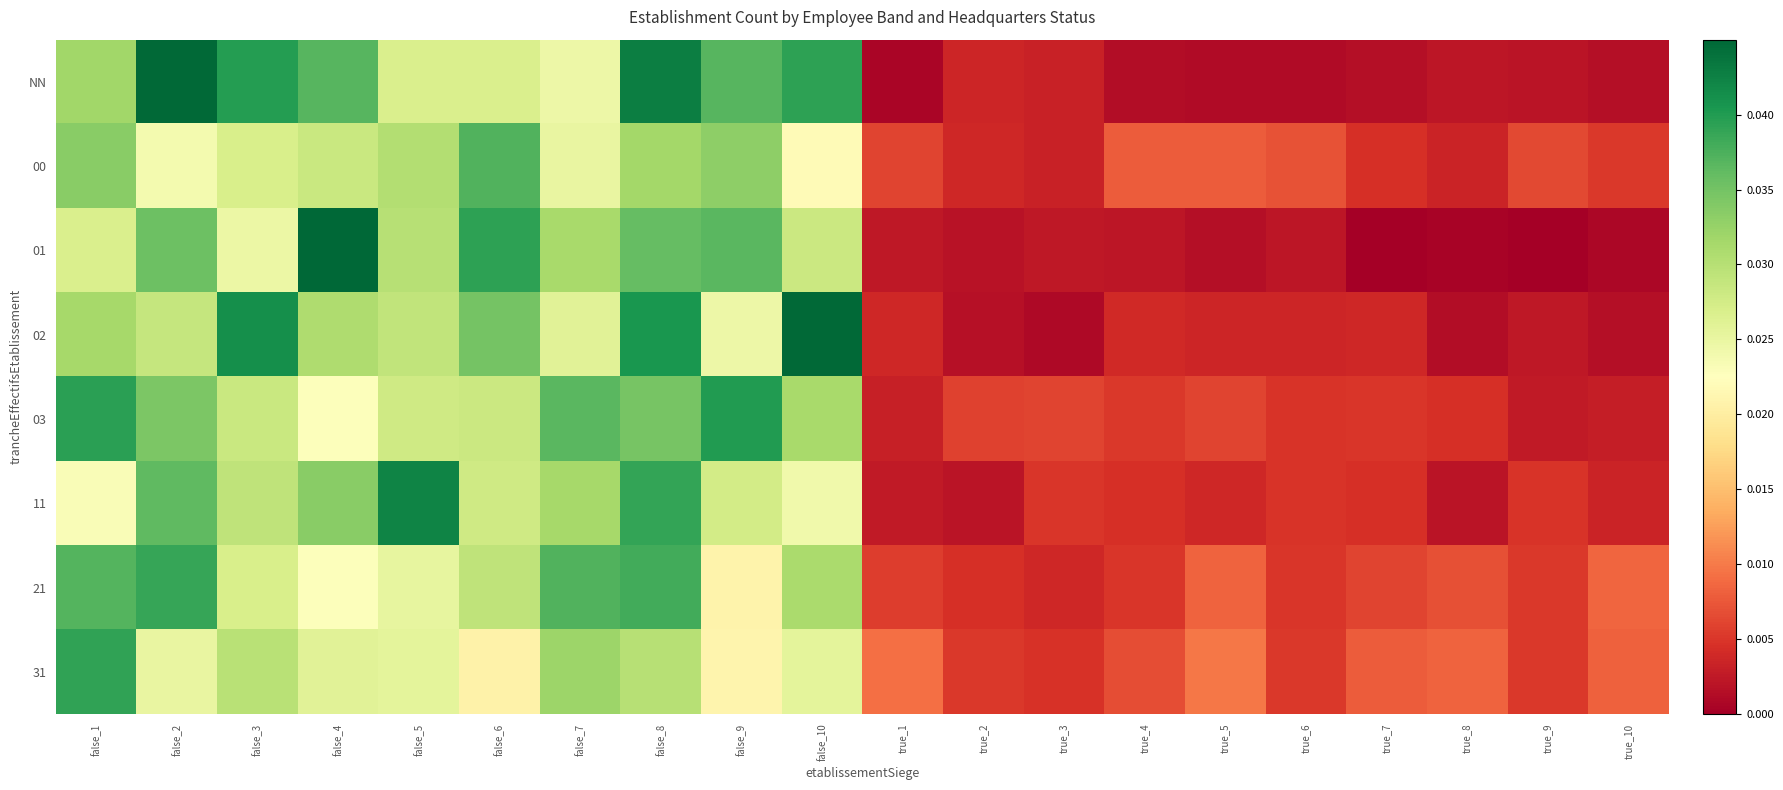

At true_7, list the series in order from largest to smallest.

31, 21, 03, 11, 00, 02, NN, 01